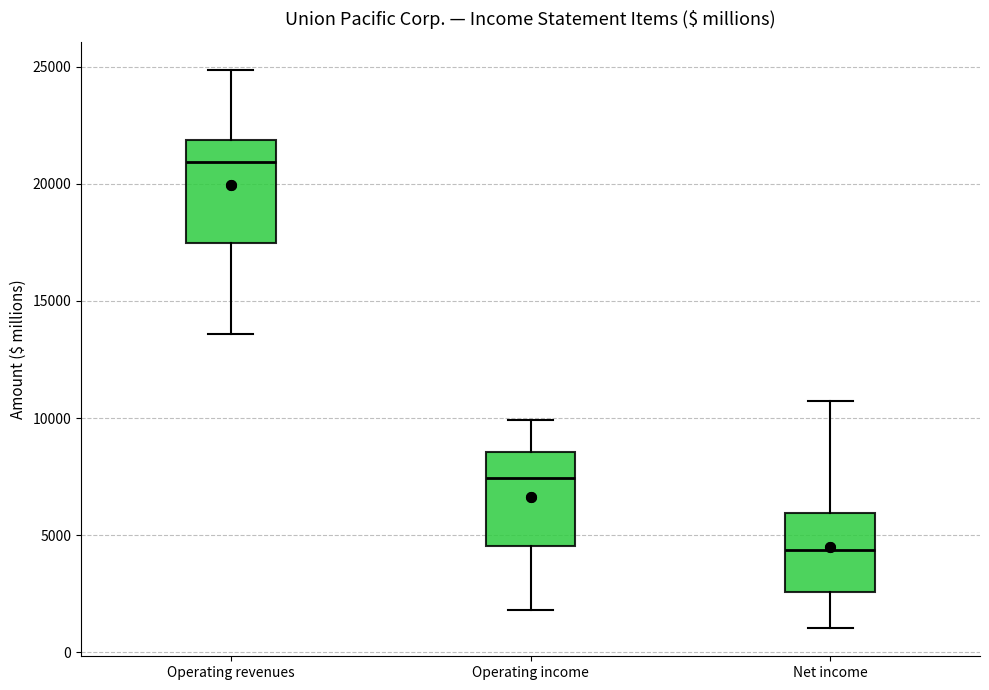

Which box's median line is the highest?

Operating revenues